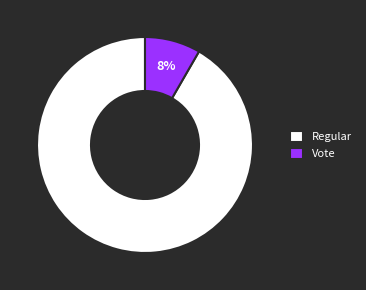

Which slice is the smallest?

Vote